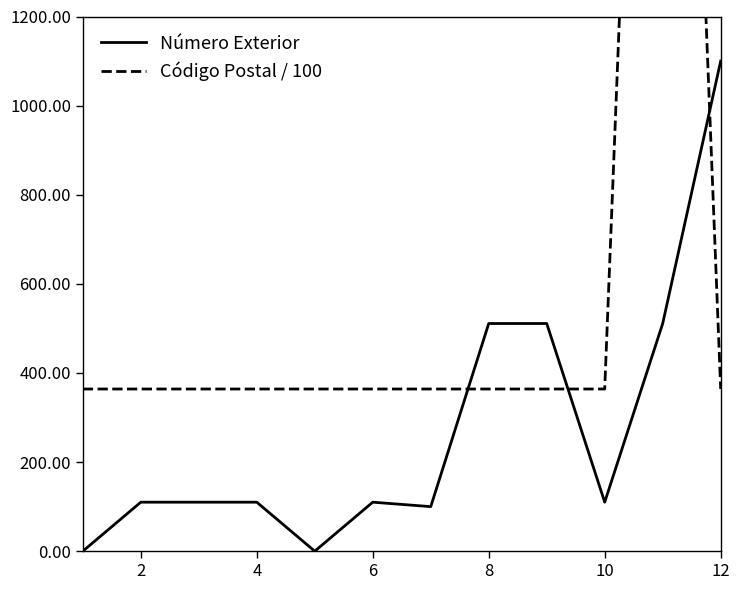

True or false: Código Postal / 100 has a value of 487.2 at 4.

False